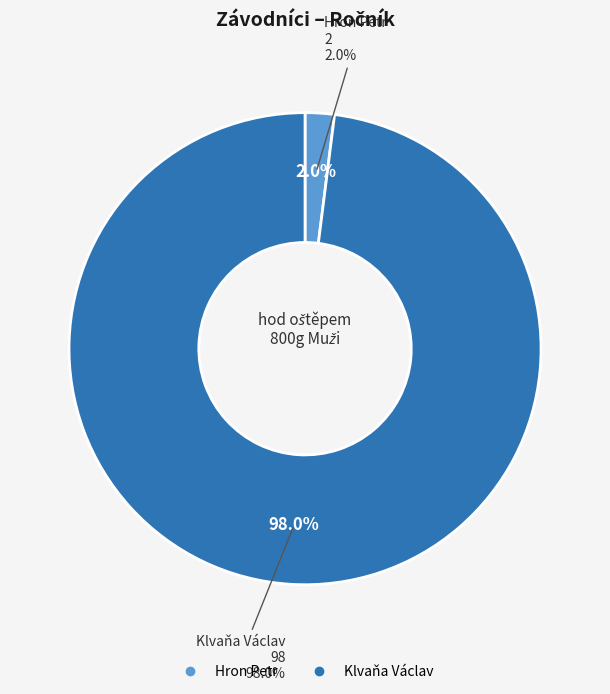

What percentage is the Klvaňa Václav slice, to the nearest percent?

98%